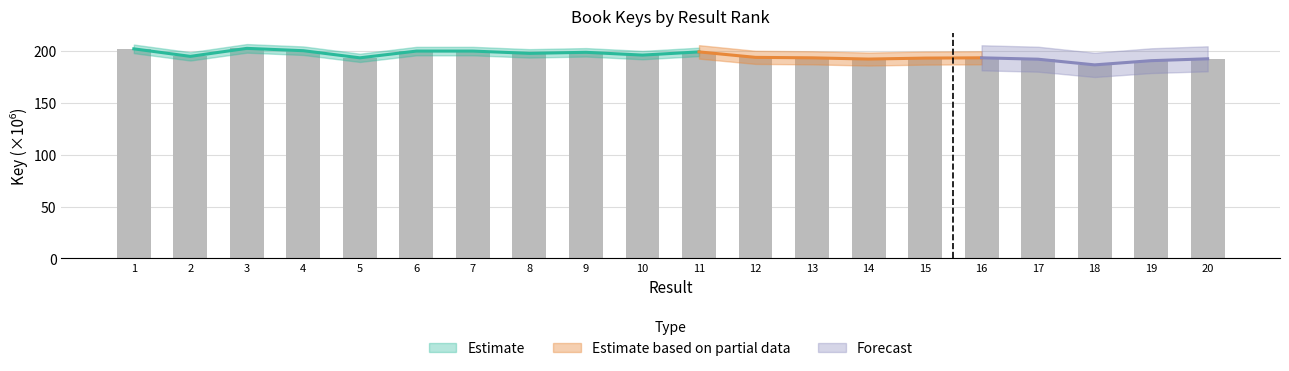

Count the number of values greater than 195.

10